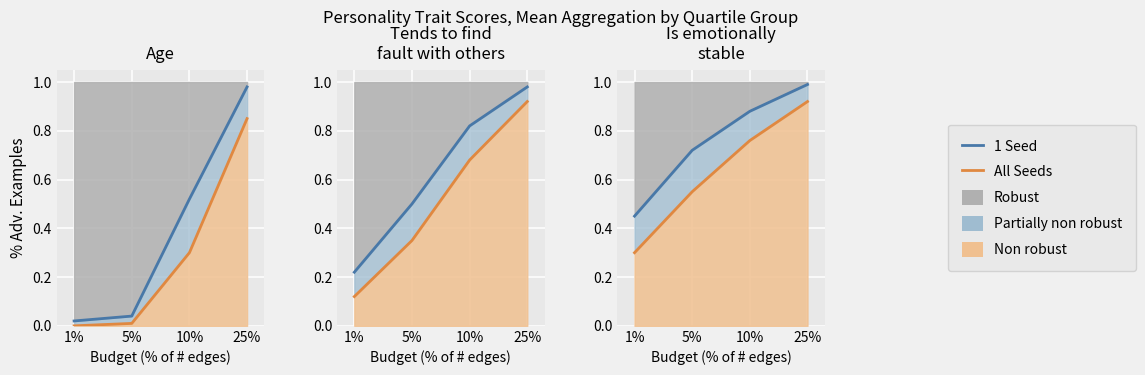

Is the value of All Seeds at 5% greater than the value of 1 Seed at 1%?

Yes